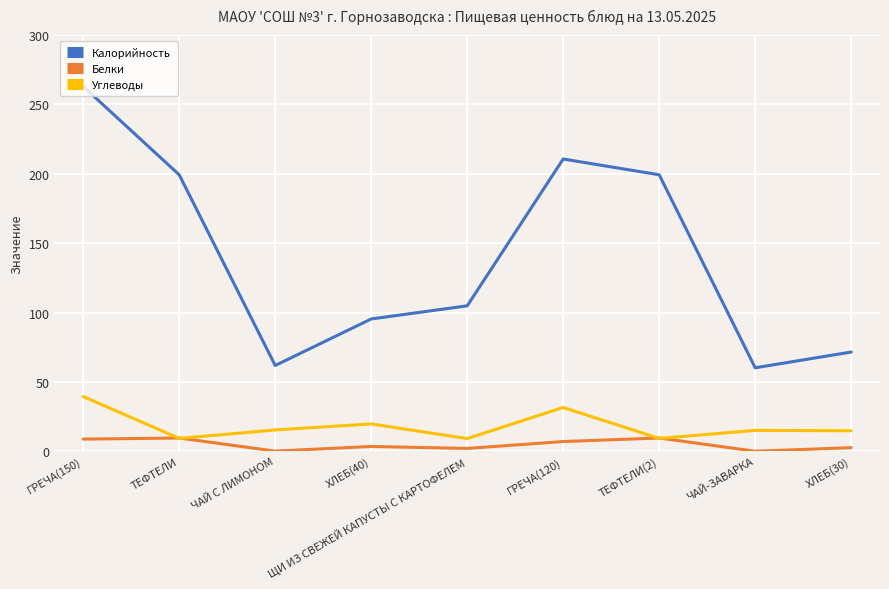

Where is Углеводы nearest to the value 24?

ХЛЕБ(40)